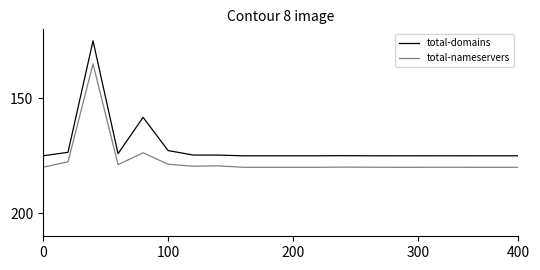

At how many categories does at least one series exceed 158?

19